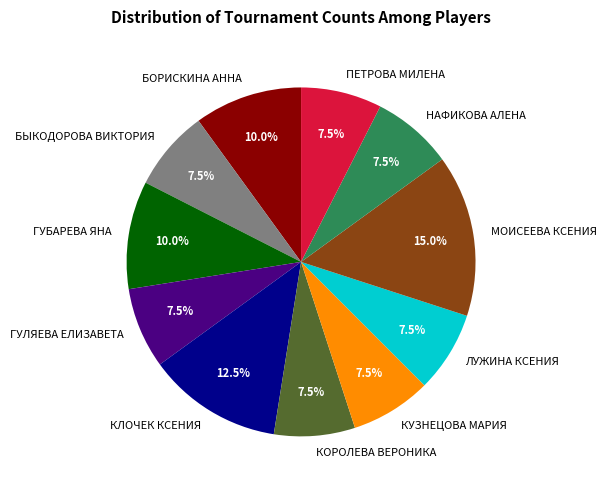

What percentage do НАФИКОВА АЛЕНА and КЛОЧЕК КСЕНИЯ together represent?

20.0%